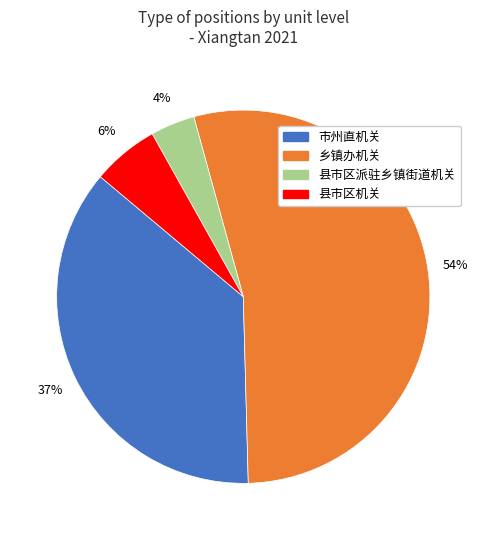

Which category has the biggest portion of the pie?

乡镇办机关